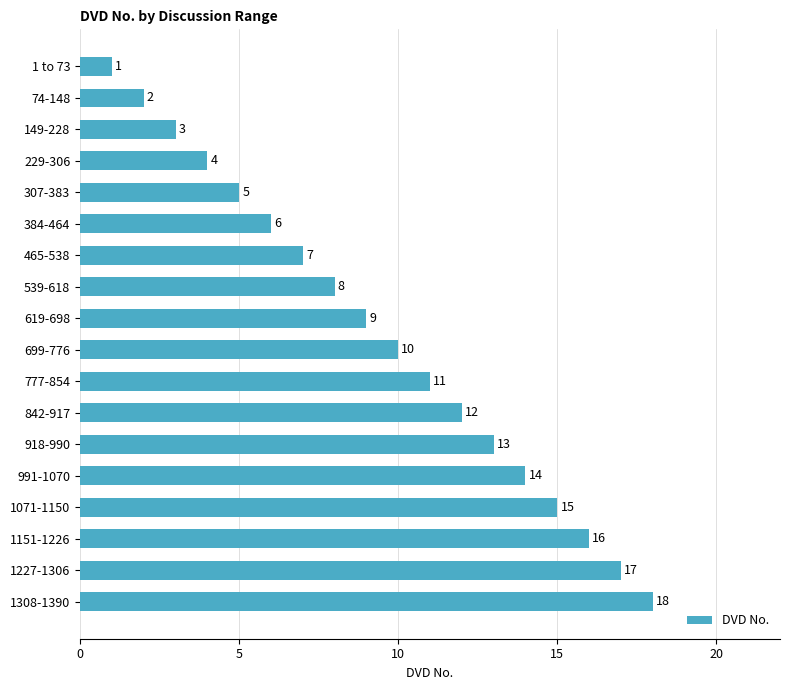

What is the sum of all values?

171